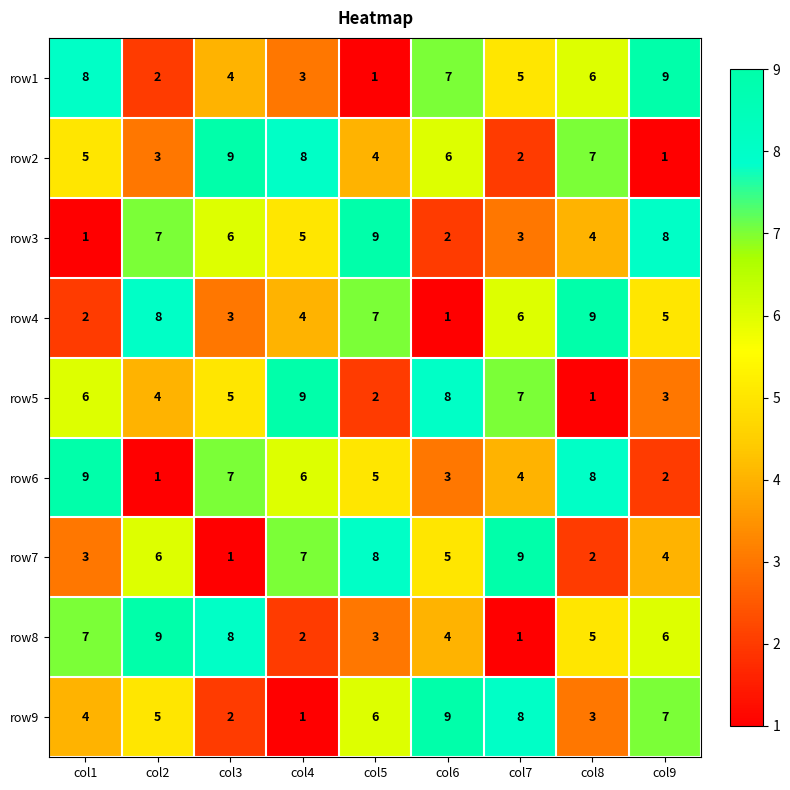

At col2, list the series in order from smallest to largest.

row6, row1, row2, row5, row9, row7, row3, row4, row8